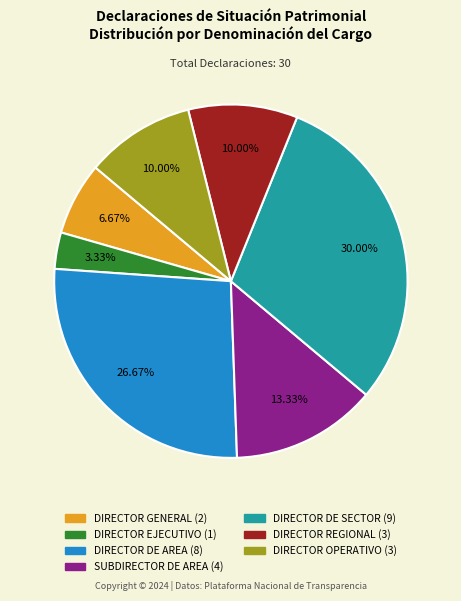

Which slice is the smallest?

DIRECTOR EJECUTIVO